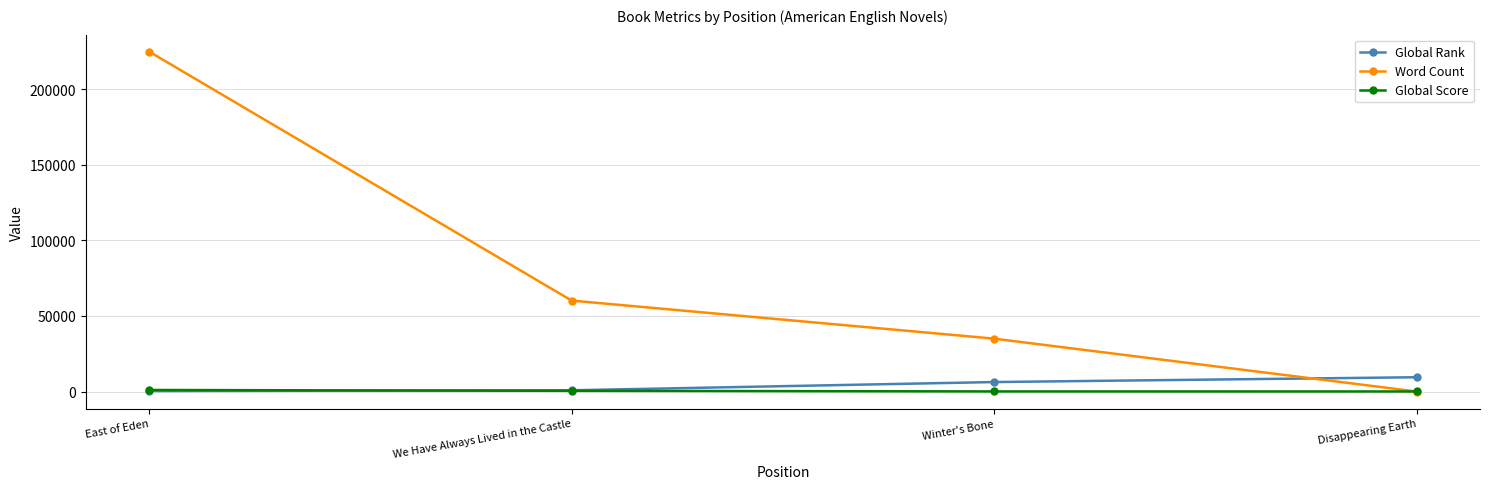

Which series changed the most between East of Eden and Winter's Bone?

Word Count